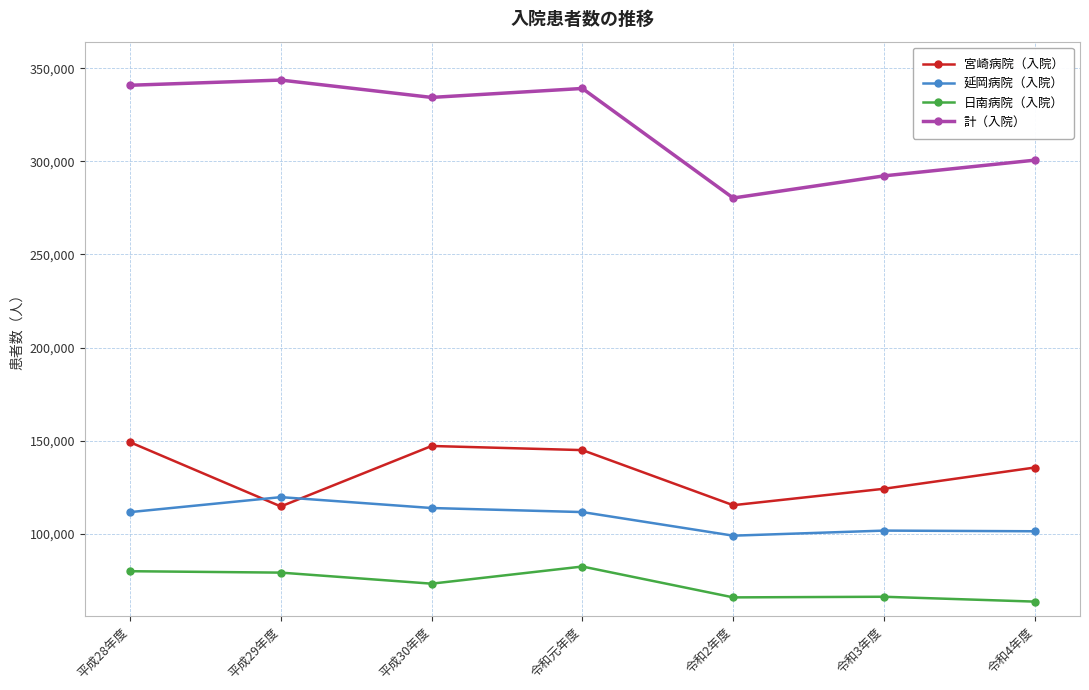

What is the difference between the maximum and minimum values in the 日南病院（入院） series?

18836